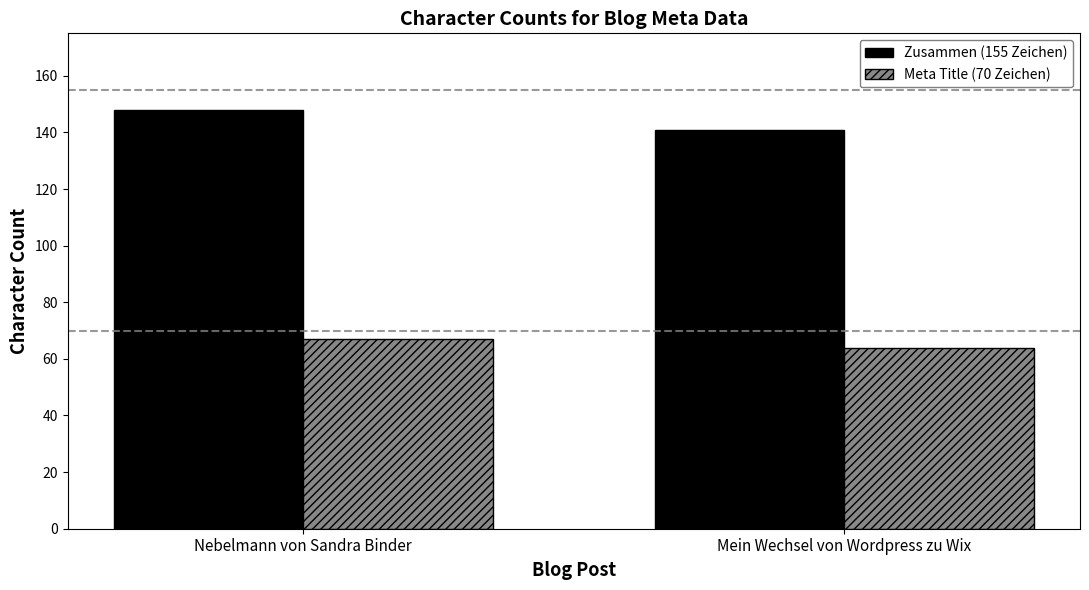

Which series has the largest total across all categories?

Zusammen (155 Zeichen)